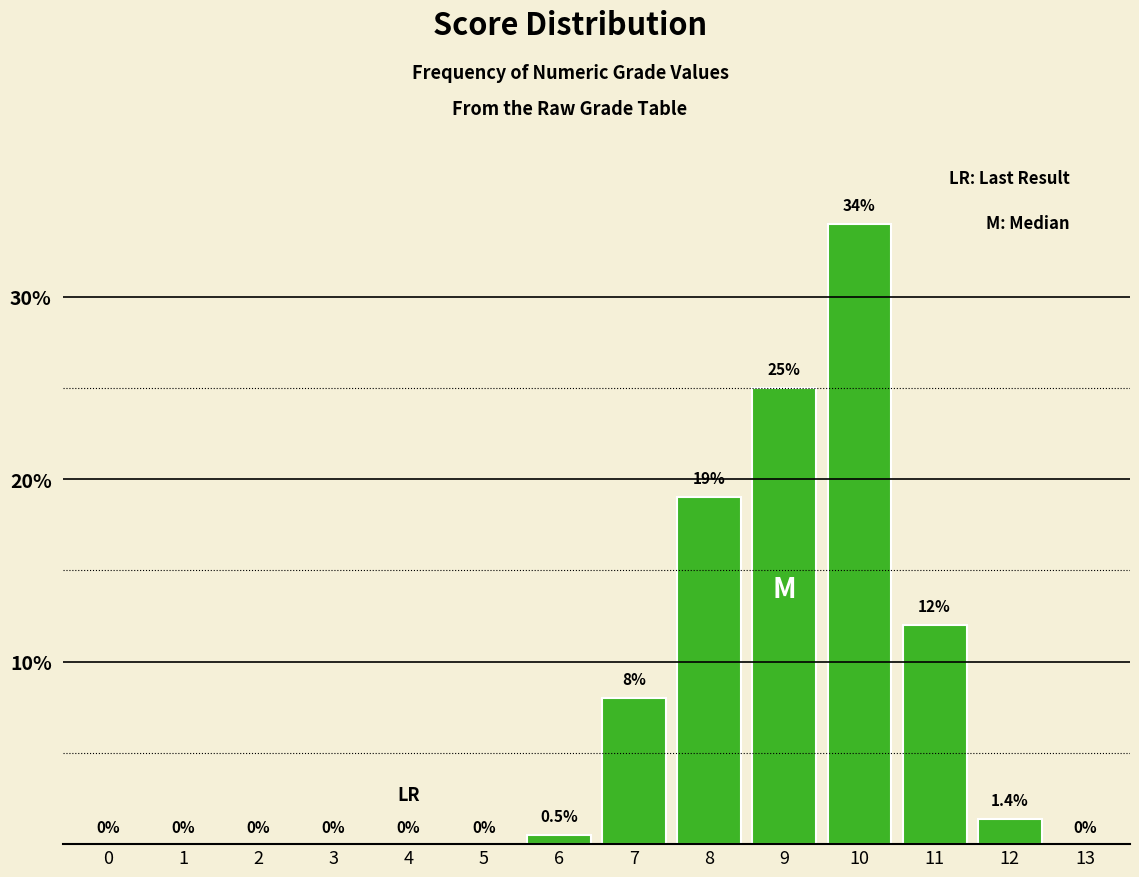

Reading left to right, extract all data points from this chart.

0=0.0	1=0.0	2=0.0	3=0.0	4=0.0	5=0.0	6=0.5	7=8.0	8=19.0	9=25.0	10=34.0	11=12.0	12=1.4	13=0.0